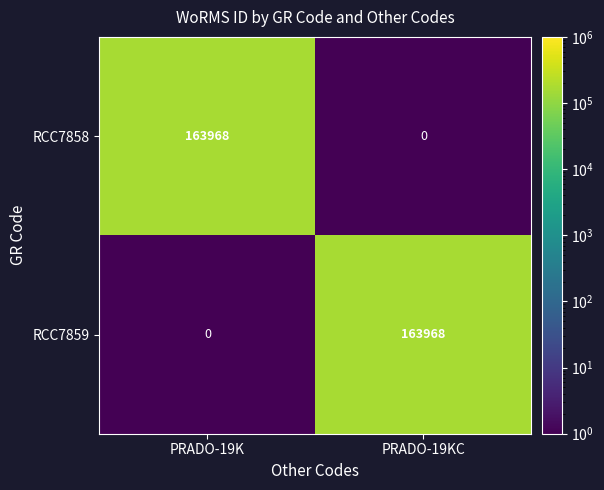

What is the sum of the RCC7859 values at PRADO-19K and PRADO-19KC?

163968